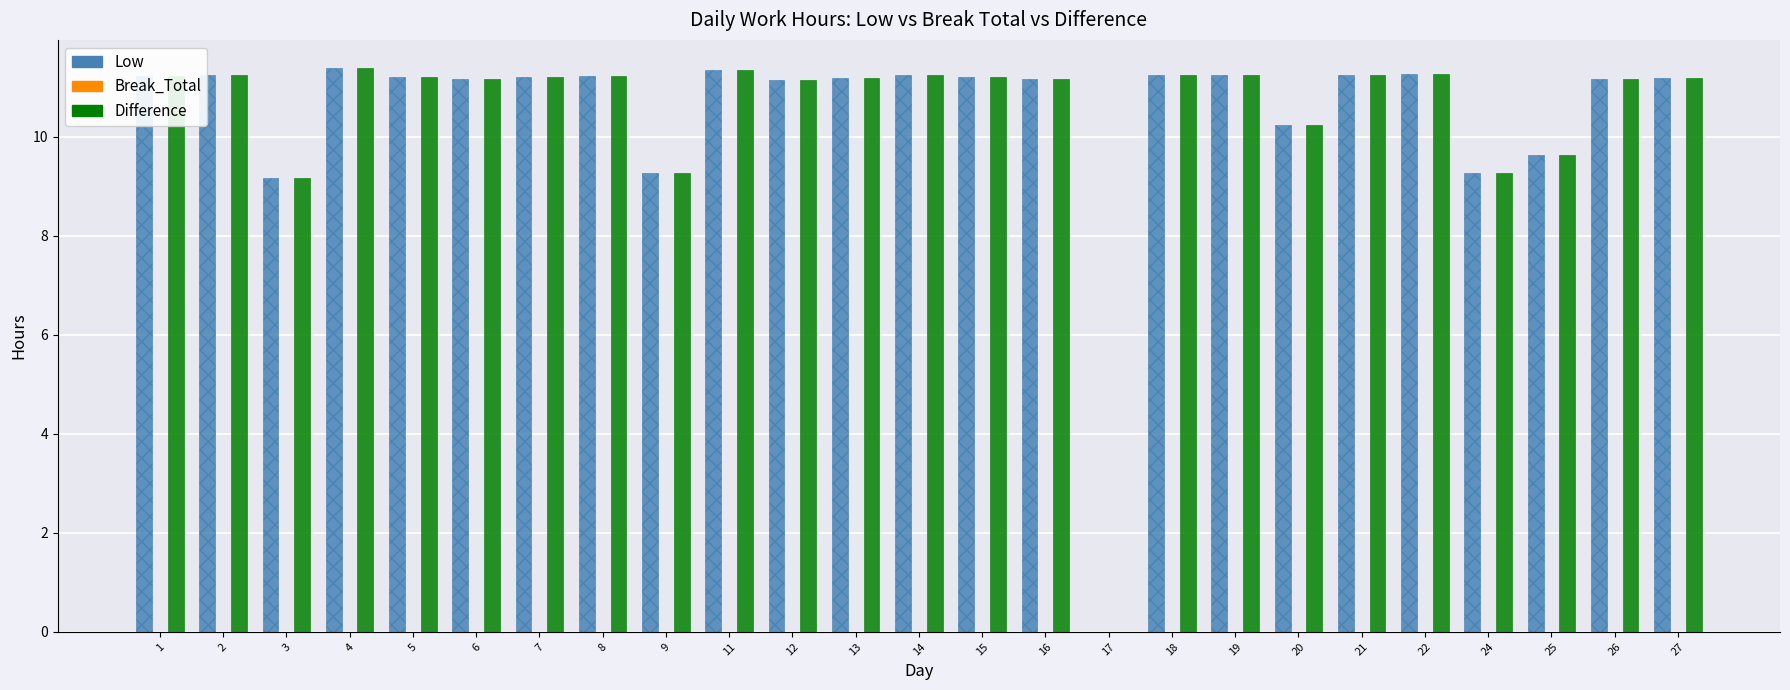

The Low series shows 6.1 at 12. True or false?

False